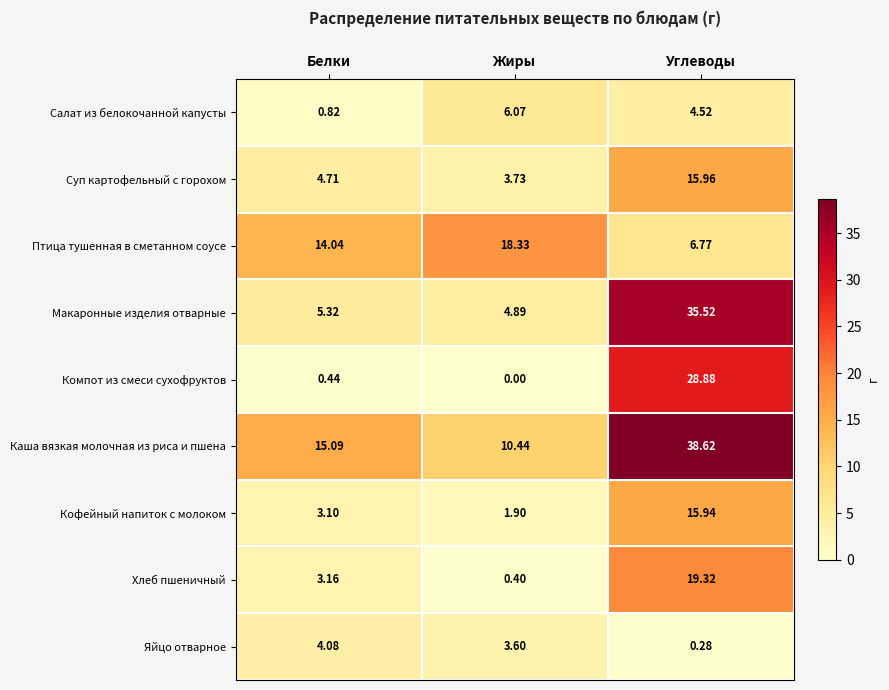

Rank the series by their maximum value, from lowest to highest.

Яйцо отварное, Салат из белокочанной капусты, Кофейный напиток с молоком, Суп картофельный с горохом, Птица тушенная в сметанном соусе, Хлеб пшеничный, Компот из смеси сухофруктов, Макаронные изделия отварные, Каша вязкая молочная из риса и пшена